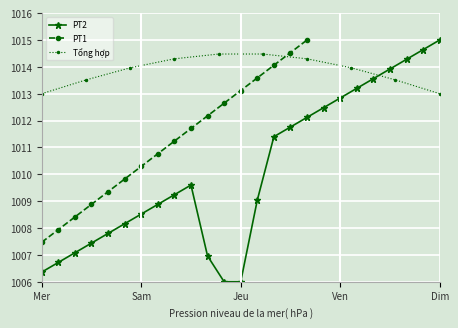

The PT1 series shows 1770.4 at Jeu. True or false?

False